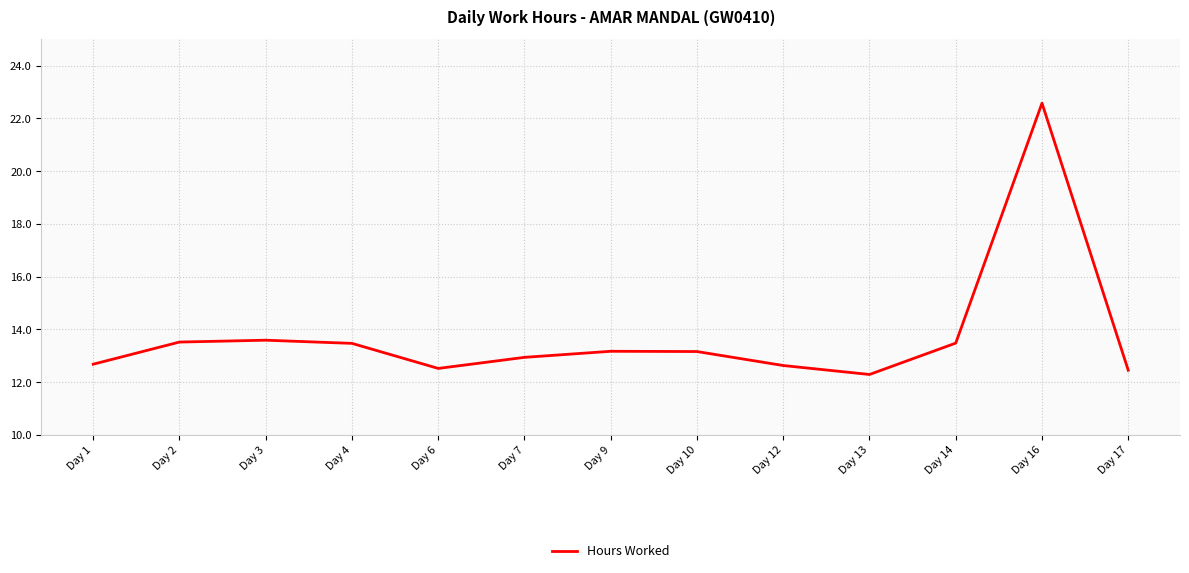

What is the minimum value shown in the chart?

12.3